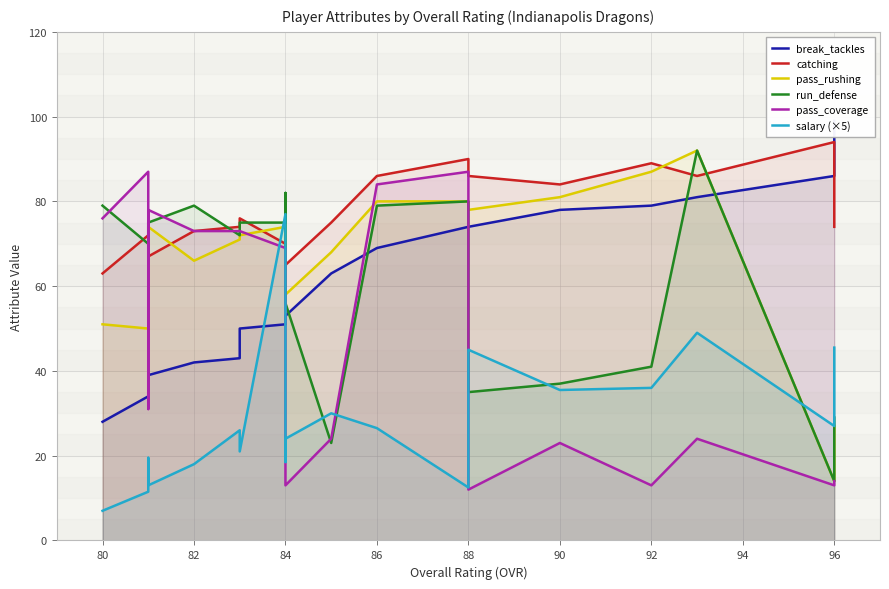

True or false: pass_rushing and salary (×5) intersect in this chart.

True